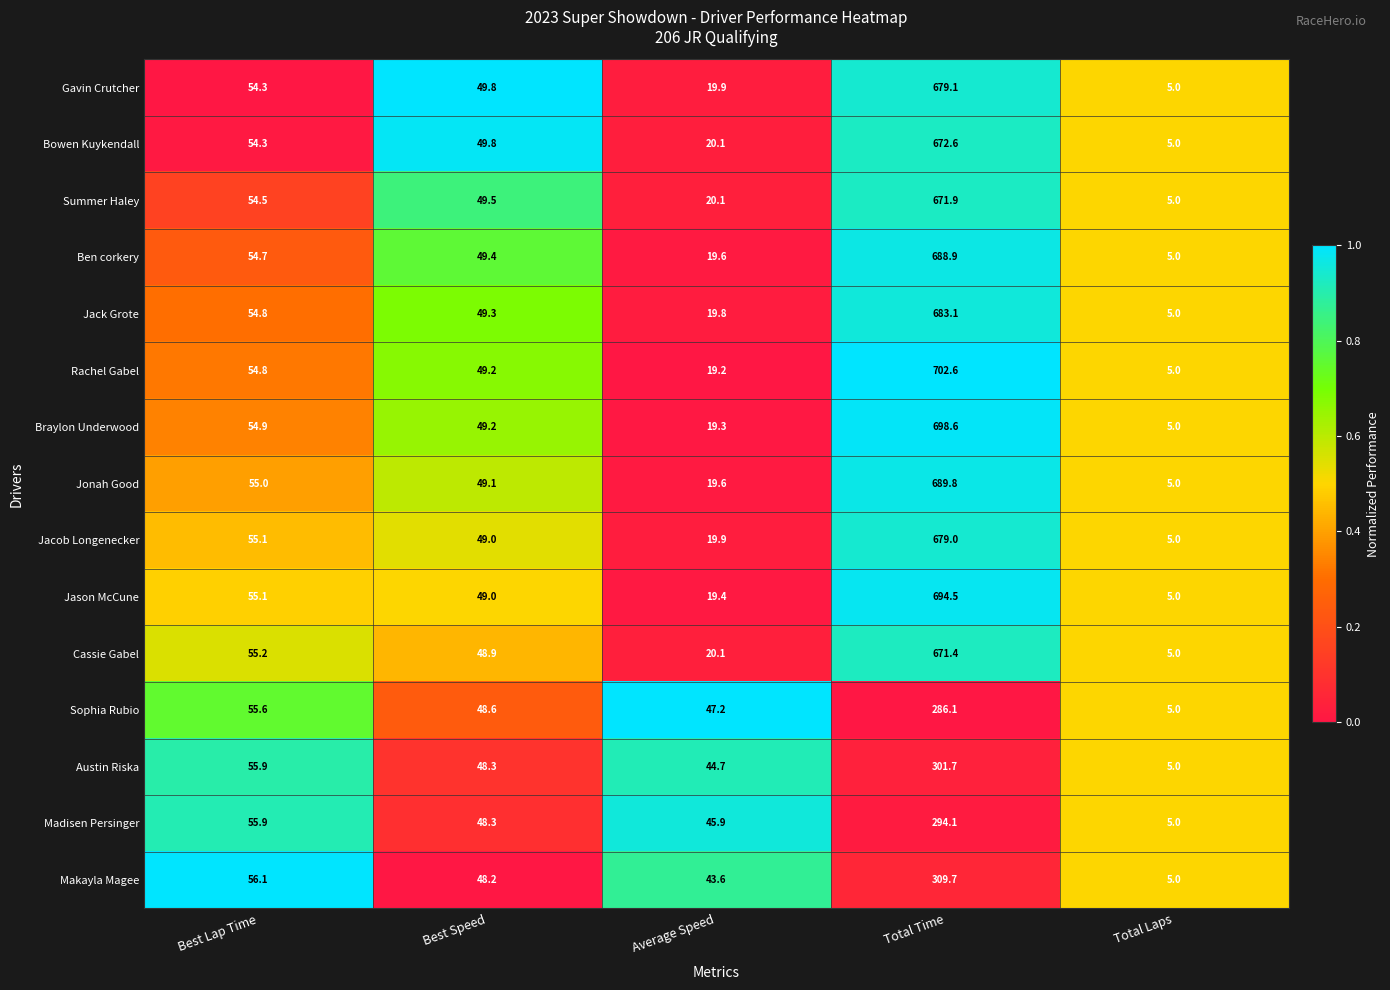

True or false: Summer Haley has a value of 2.5 at Total Laps.

False